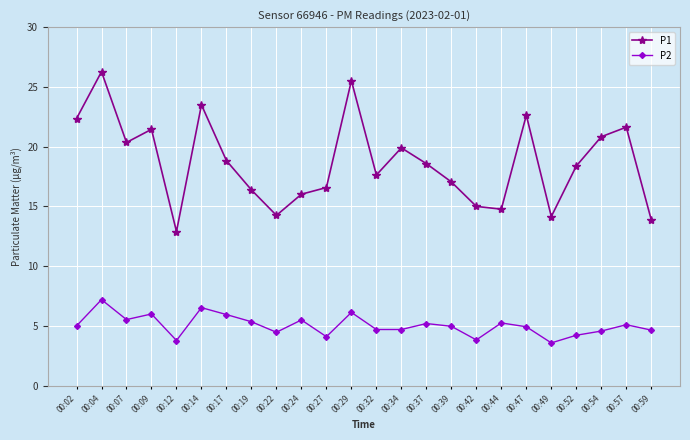

True or false: P1 and P2 cross at least once.

False